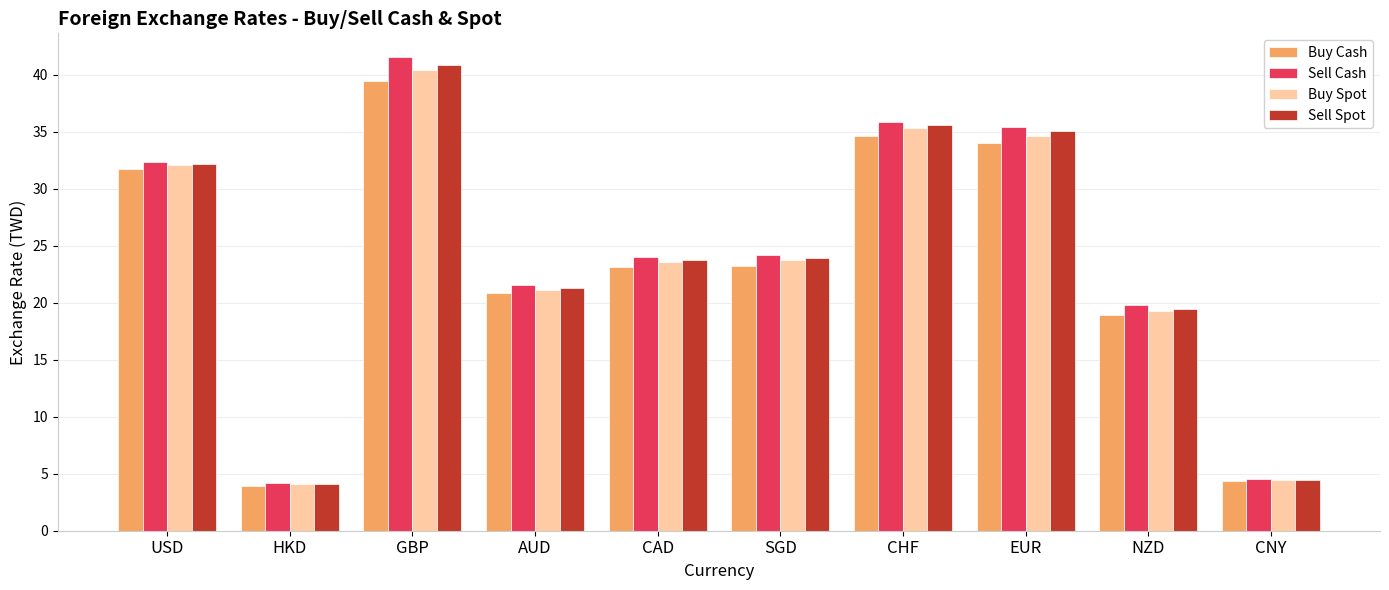

True or false: Sell Cash has a value of 9.6 at NZD.

False